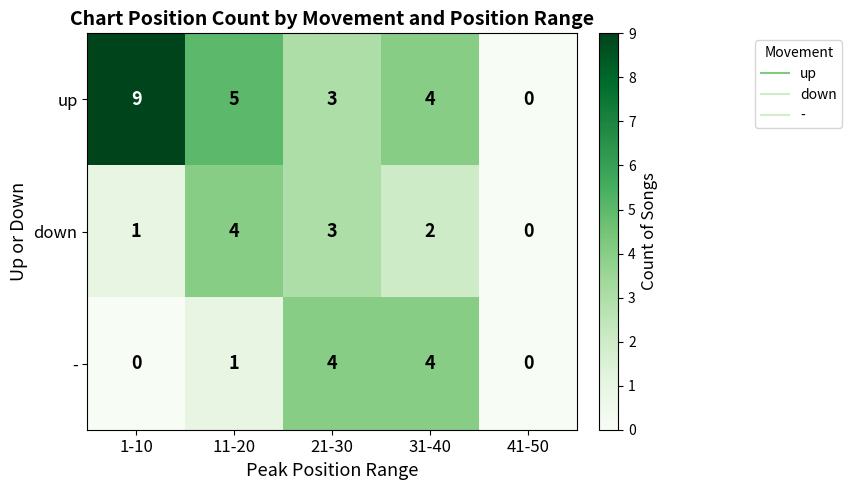

At 1-10, list the series in order from largest to smallest.

up, down, -